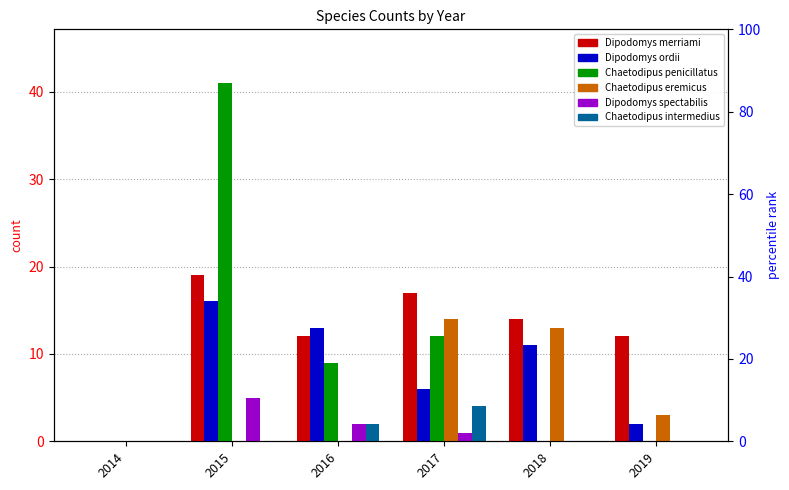

Are the bars horizontal?

No